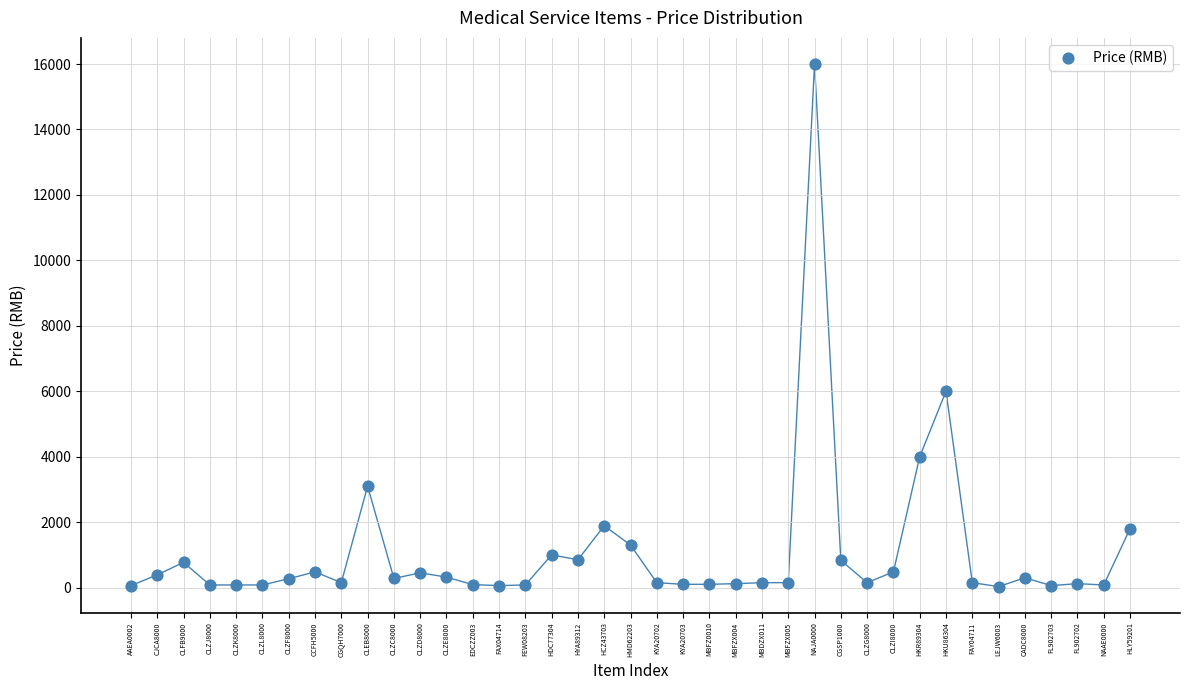

What is the range of X values (max minus min)?

38